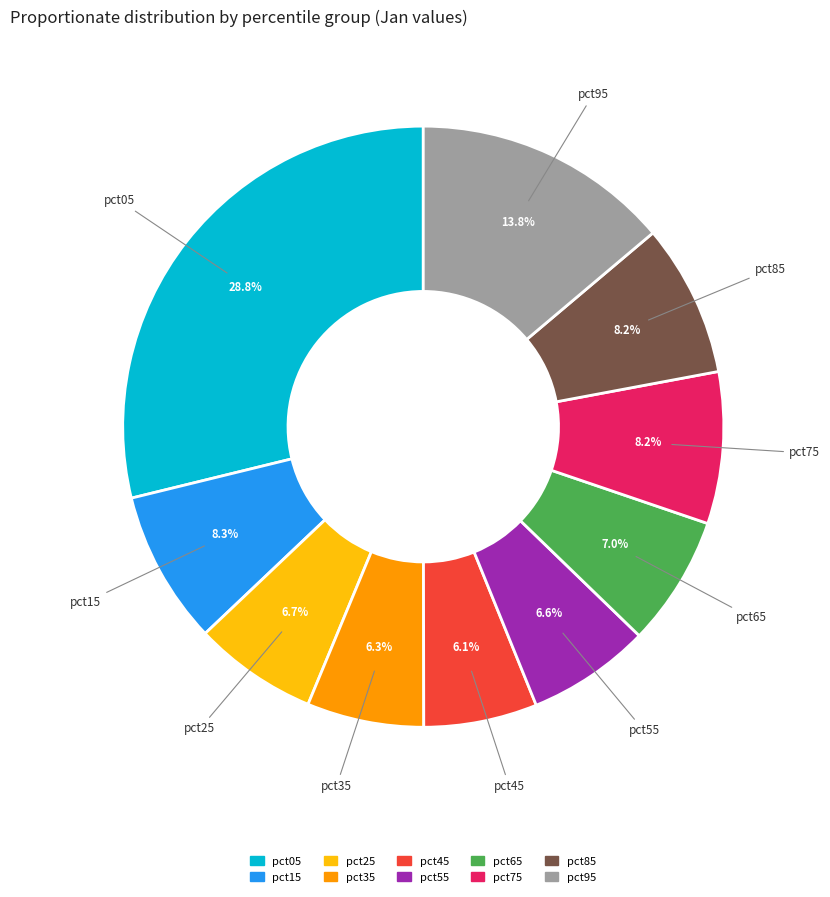

How many slices are in this pie chart?

10